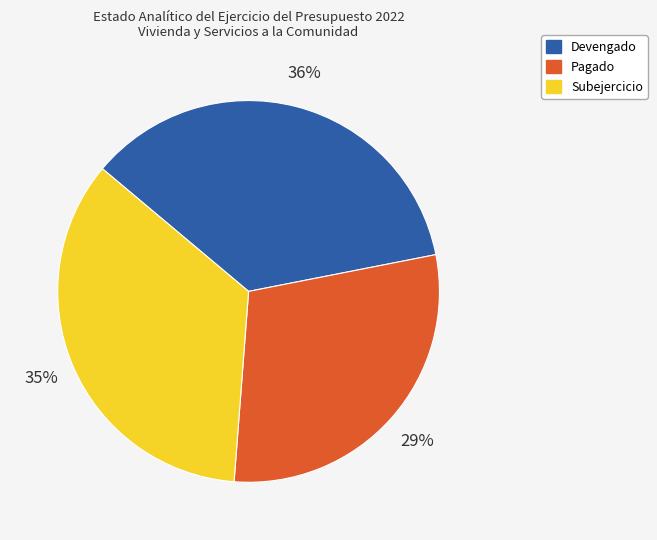

Combined, do Subejercicio and Pagado account for over 50%?

Yes